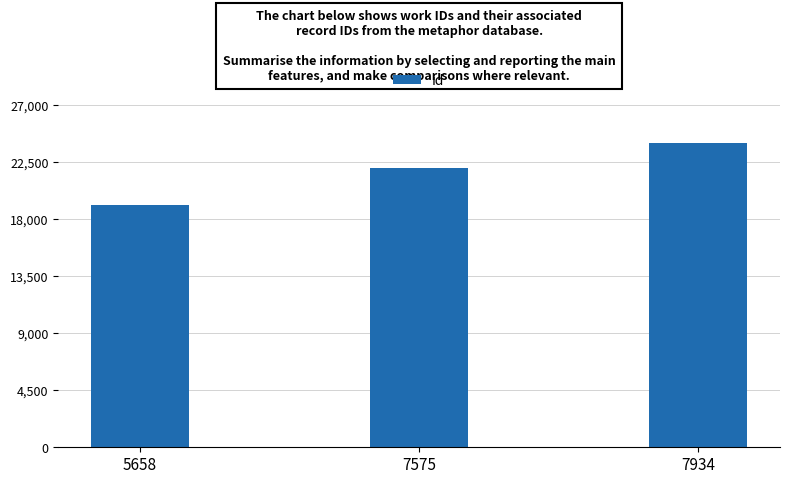

Reading left to right, what are all the values shown in this chart?

5658=19154	7575=22076	7934=24007